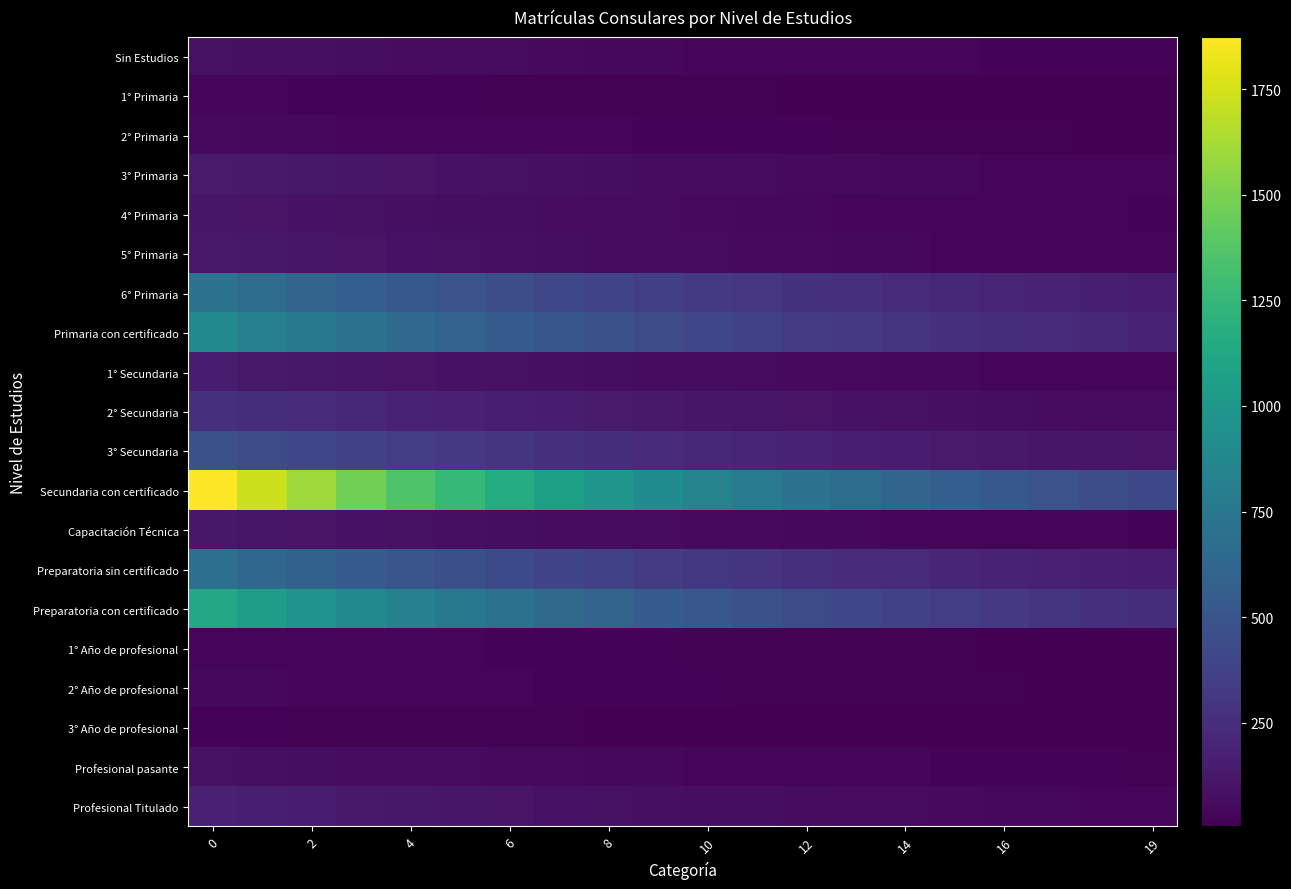

Which label corresponds to the smallest value in the chart?

19